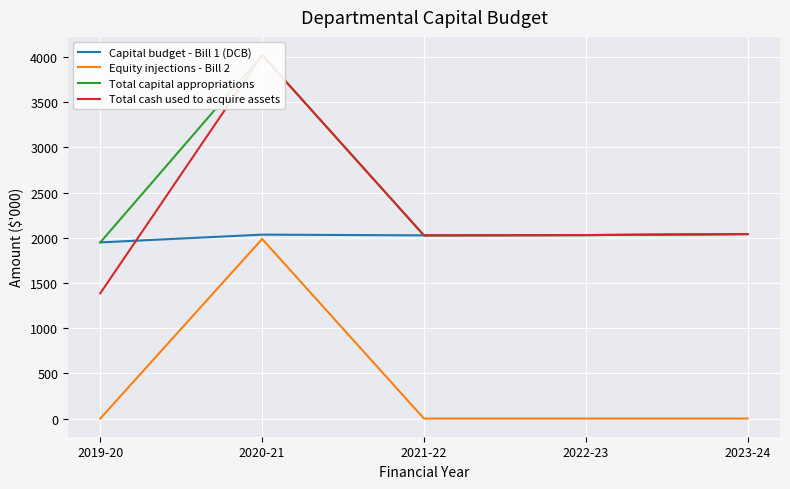

What is the label of the 2nd point from the right?

2022-23